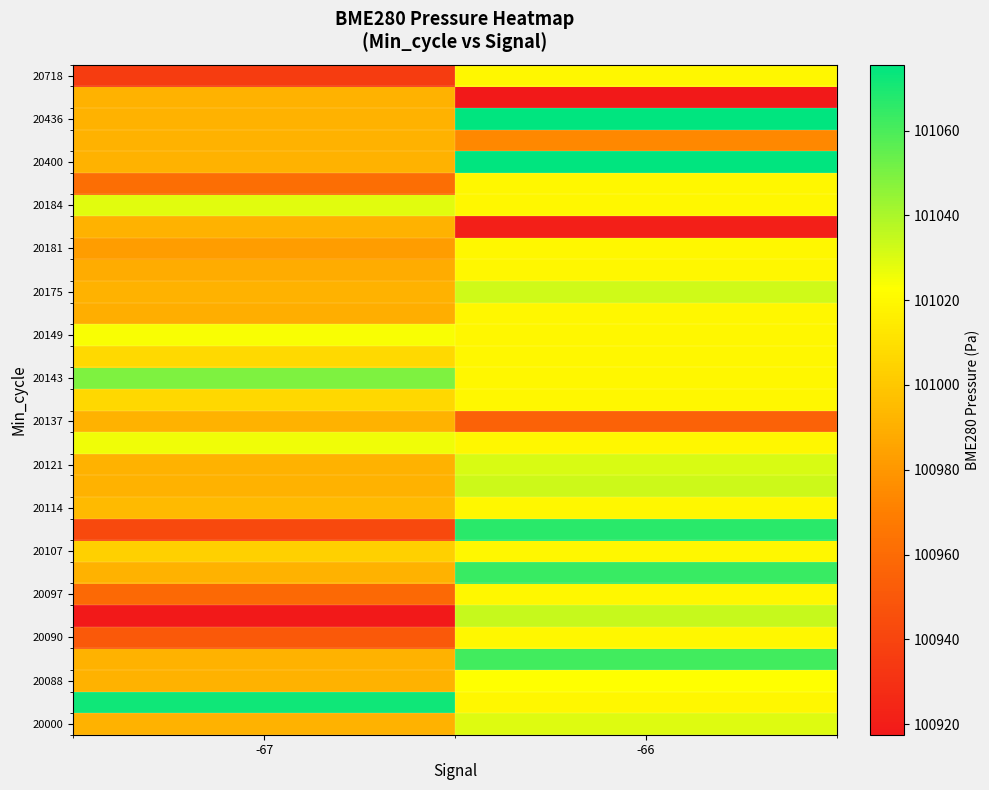

What is the total value across all series at -67?

3130725.4